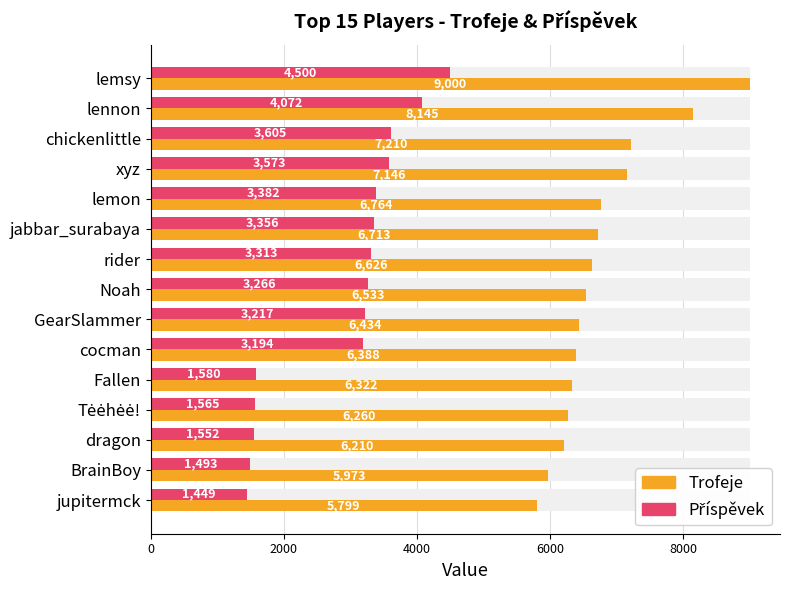

Is it true that Trofeje equals 2582 at rider?

False